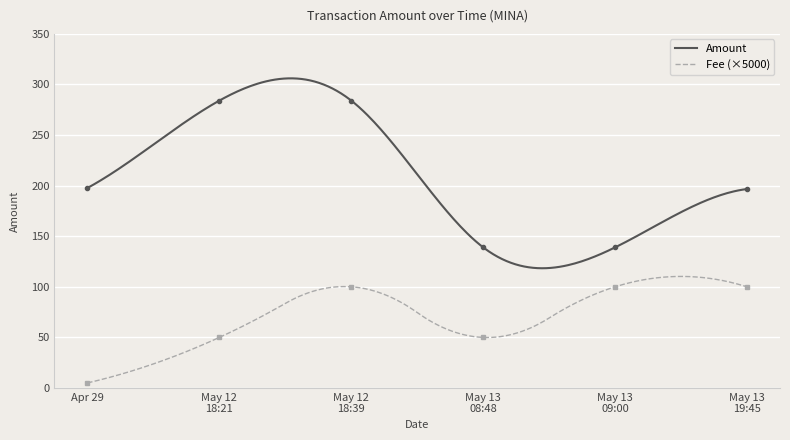

How many categories are shown in the chart?

6